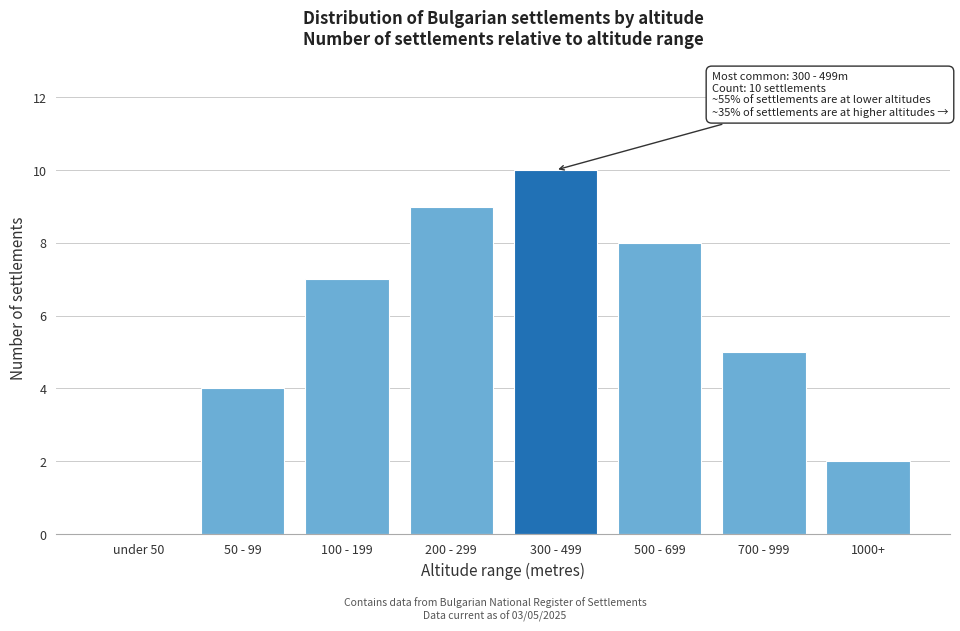

Reading left to right, extract all data points from this chart.

under 50=0	50 - 99=4	100 - 199=7	200 - 299=9	300 - 499=10	500 - 699=8	700 - 999=5	1000+=2